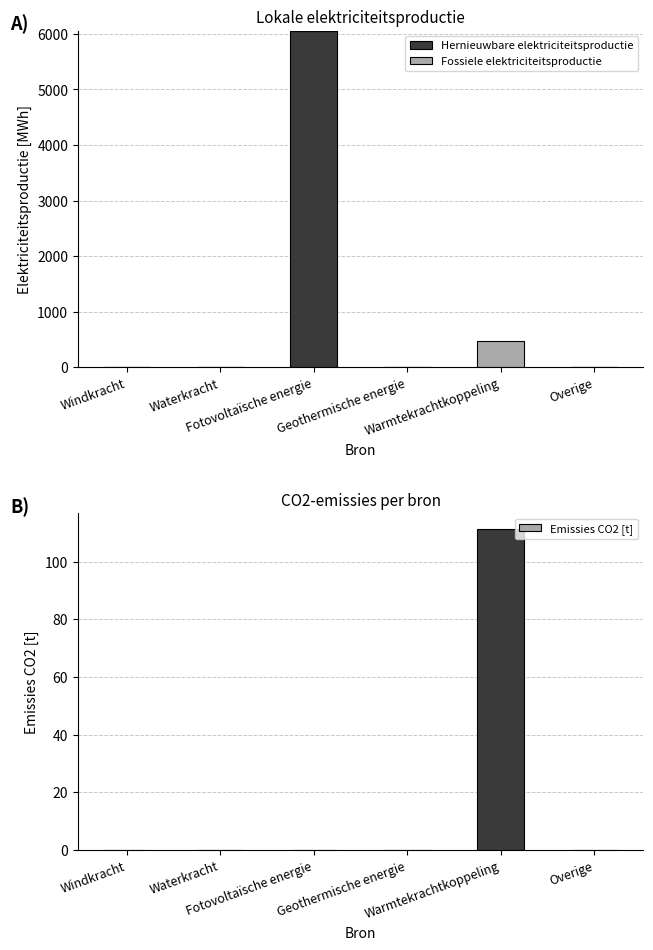

Are the bars horizontal?

No